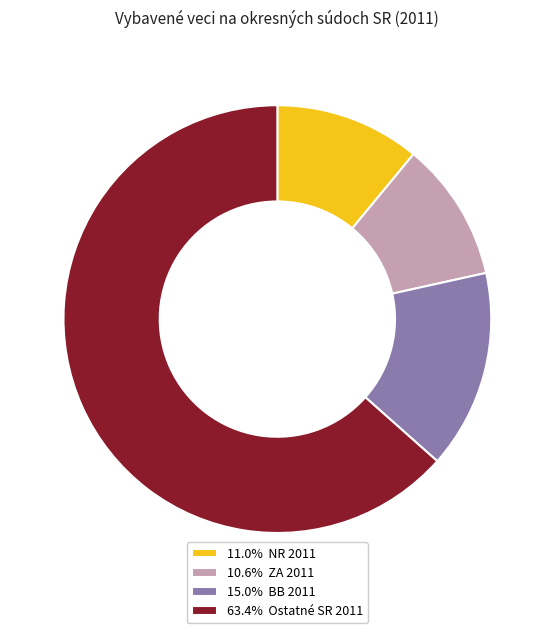

Is there a majority slice in this chart?

Yes